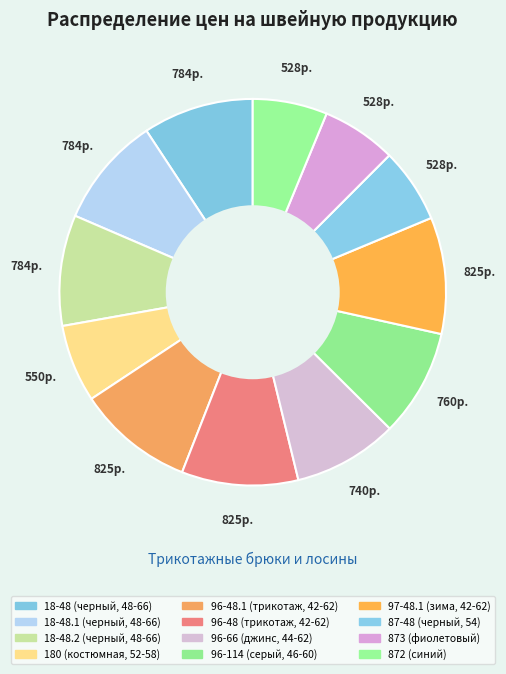

Count the number of slices in the pie.

12